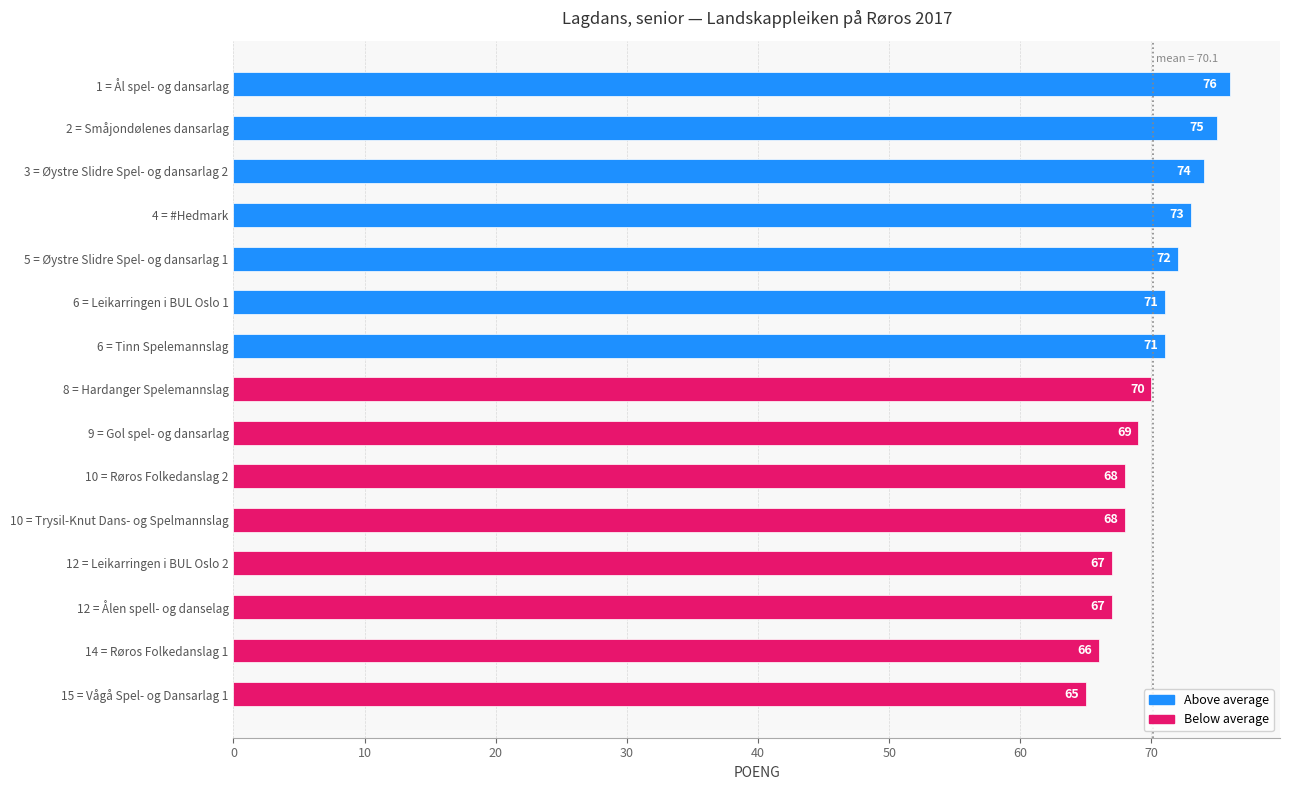

What is the change in value from 6 = Leikarringen i BUL Oslo 1 to 10 = Trysil-Knut Dans- og Spelmannslag?

-3